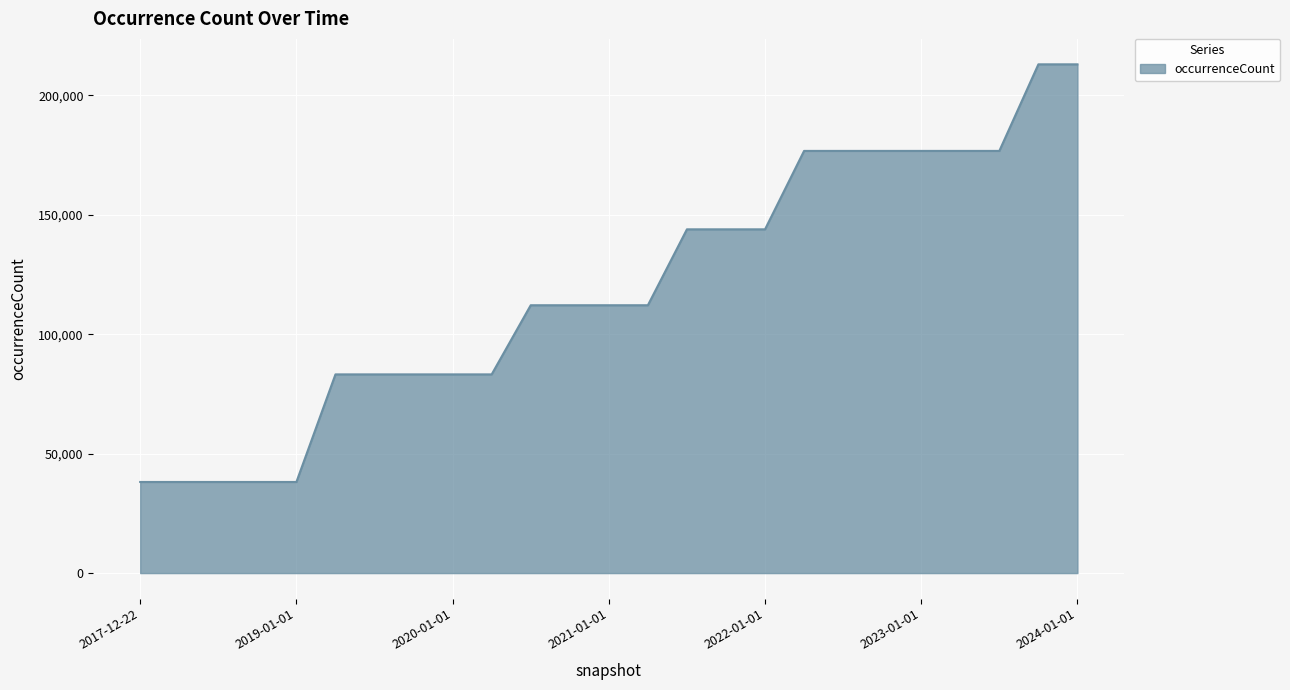

What is the difference between the maximum and minimum values?

174786